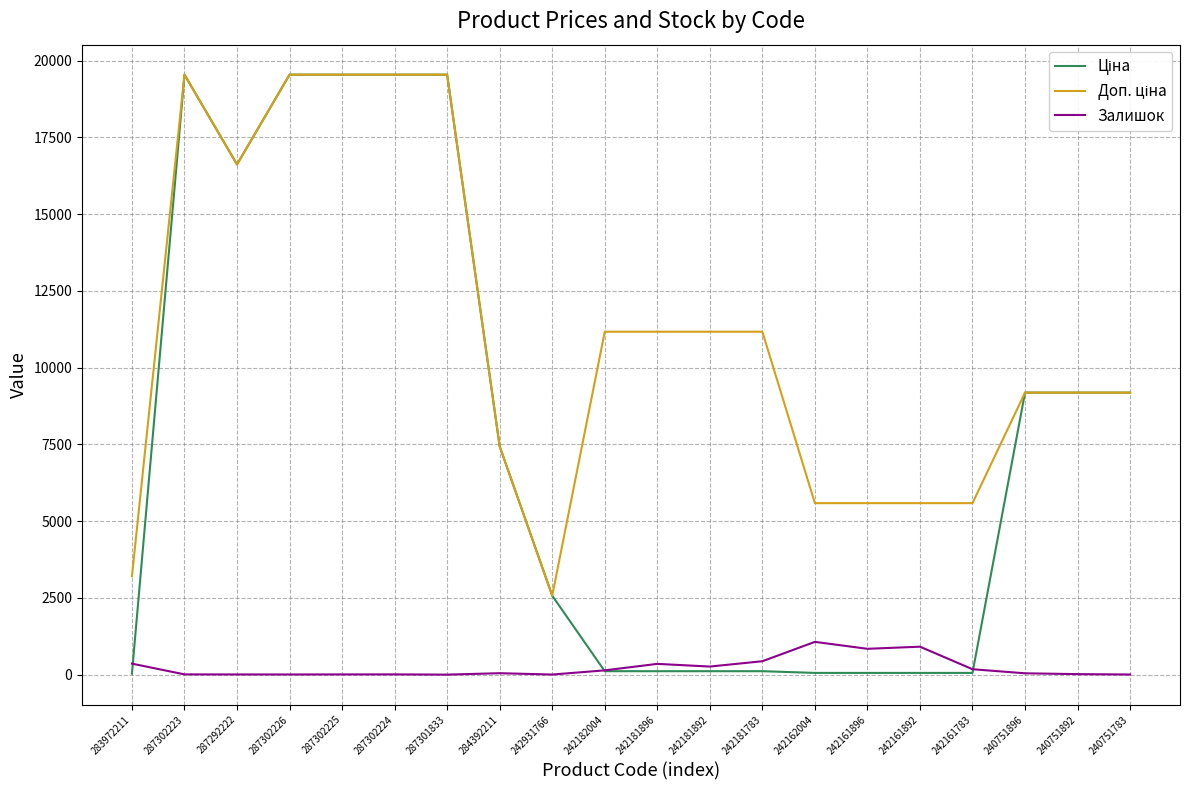

What is the maximum value shown in the chart?

19542.7